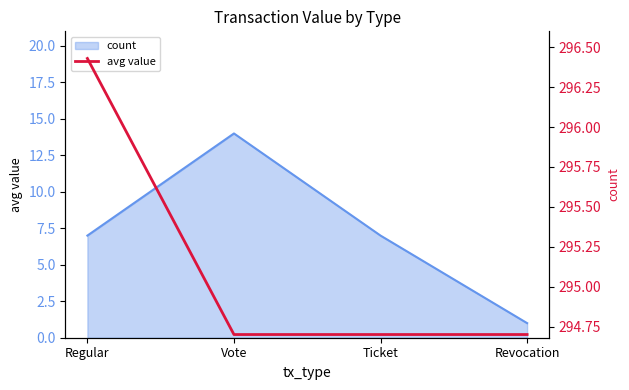

What is the label of the 4th point from the left?

Revocation